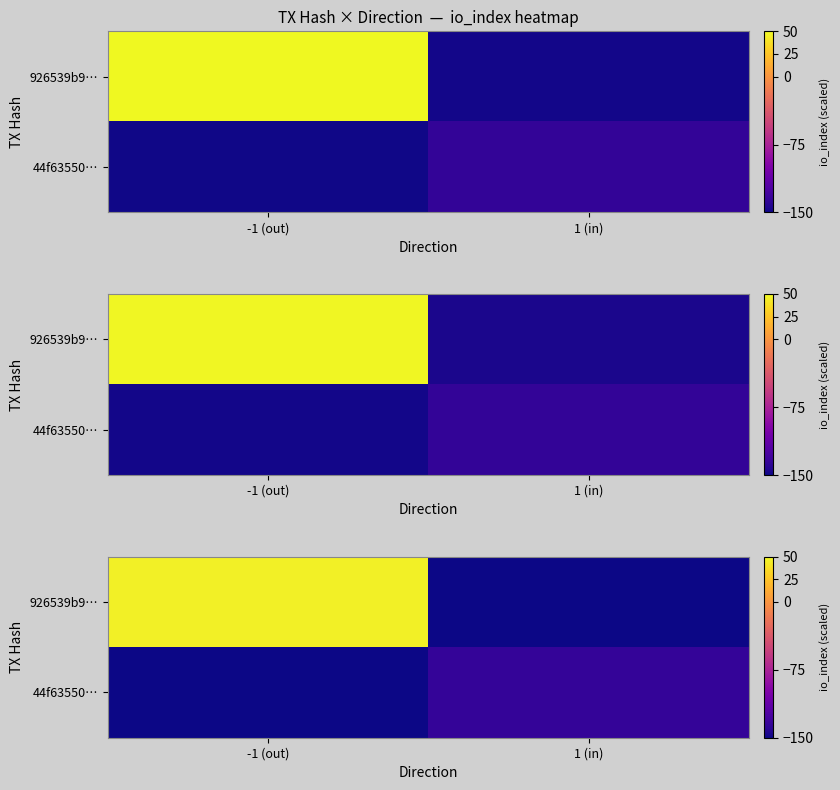

What is the sum of the row_0 values at -1 (out) and 1 (in)?

-105.8